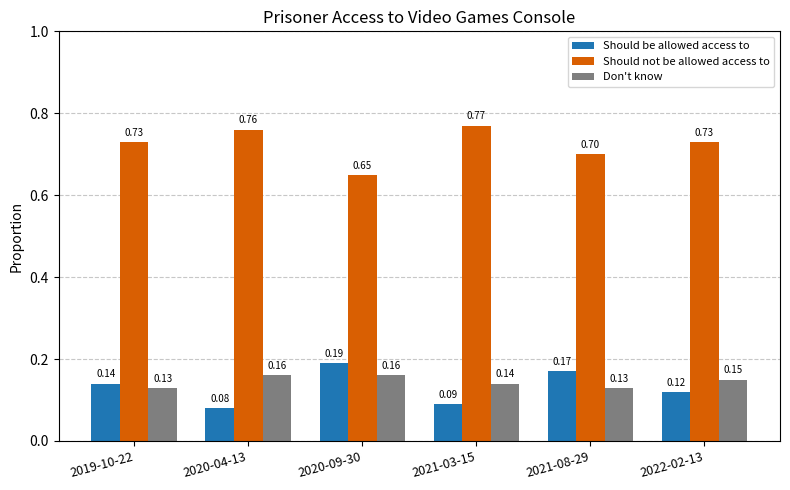

At 2021-08-29, list the series in order from largest to smallest.

Should not be allowed access to, Should be allowed access to, Don't know